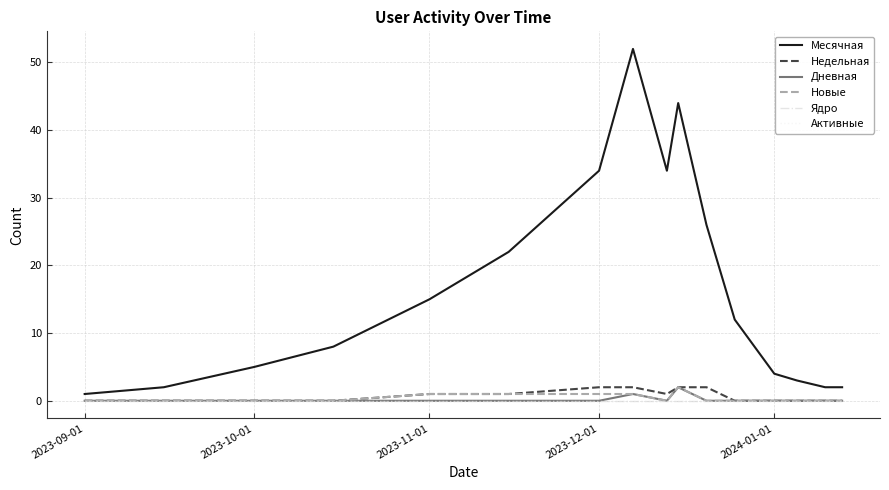

Is this an area chart (filled region under the line)?

No